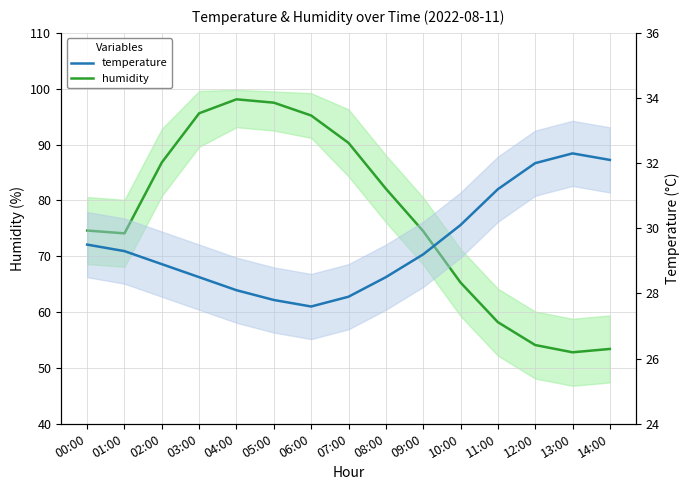

What is the lowest value of the humidity series?

52.8